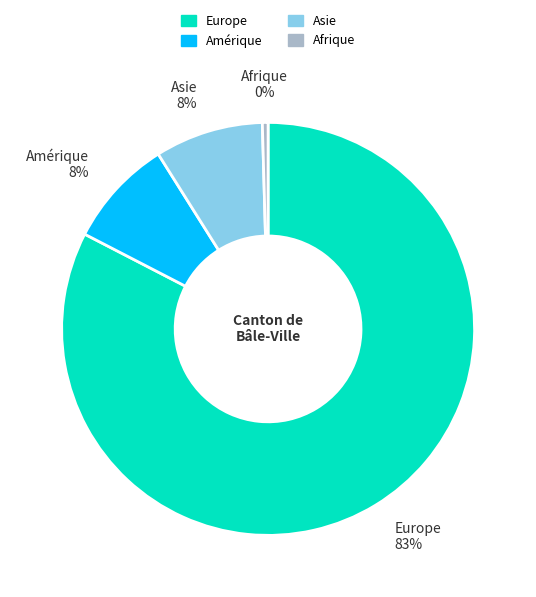

What percentage is the Asie slice, to the nearest percent?

8%